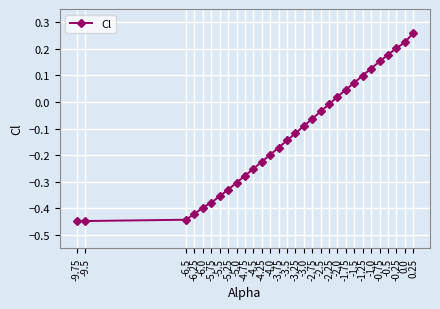

True or false: there are more than 1 points higher than both neighbors.

False